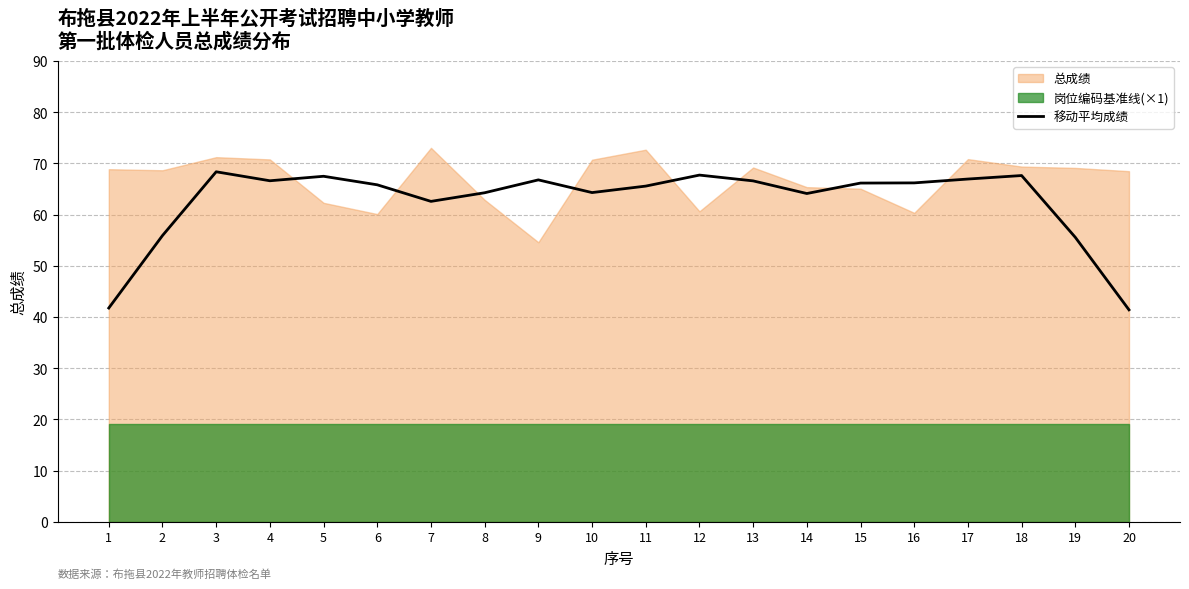

What is the lowest value of the 移动平均成绩 series?

41.4